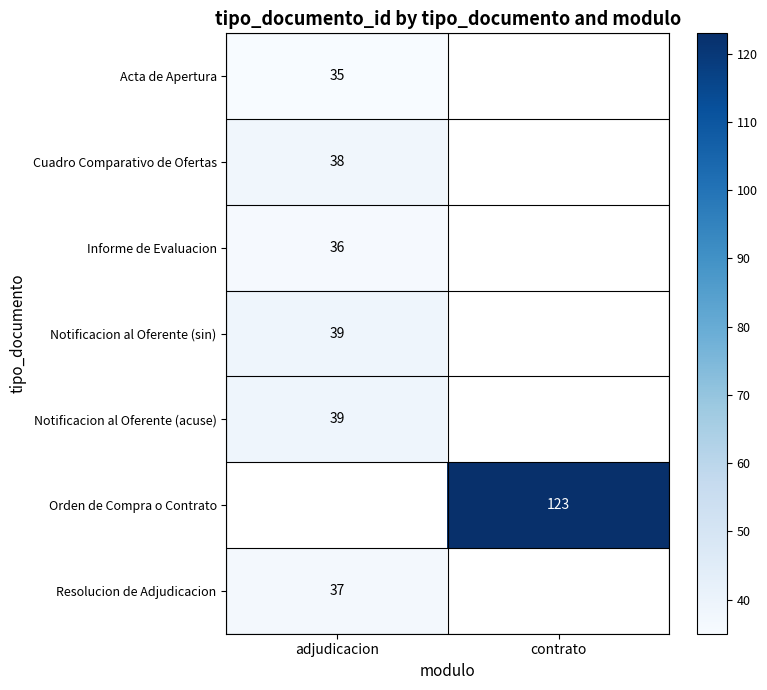

The value of Notificacion al Oferente (sin) at adjudicacion is 39. True or false?

True